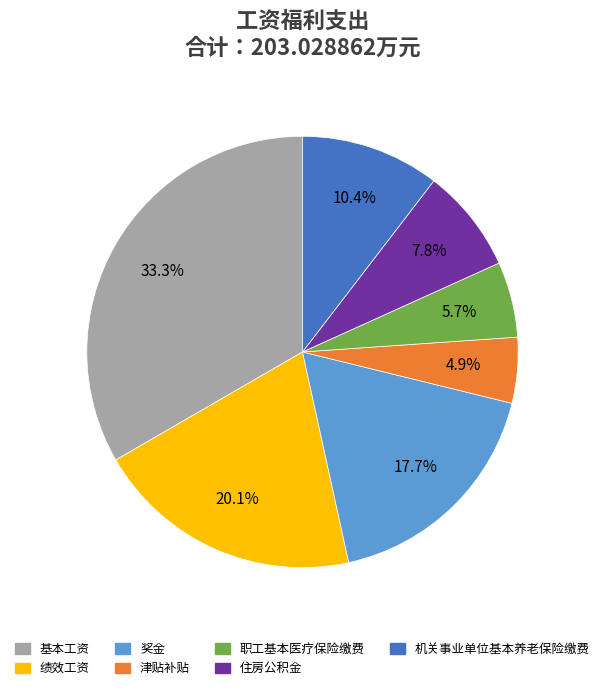

Is there a majority slice in this chart?

No